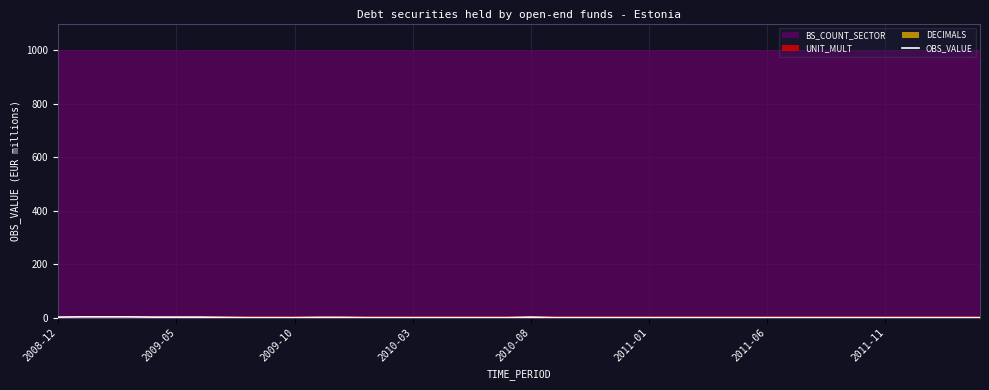

What is the average value?

1